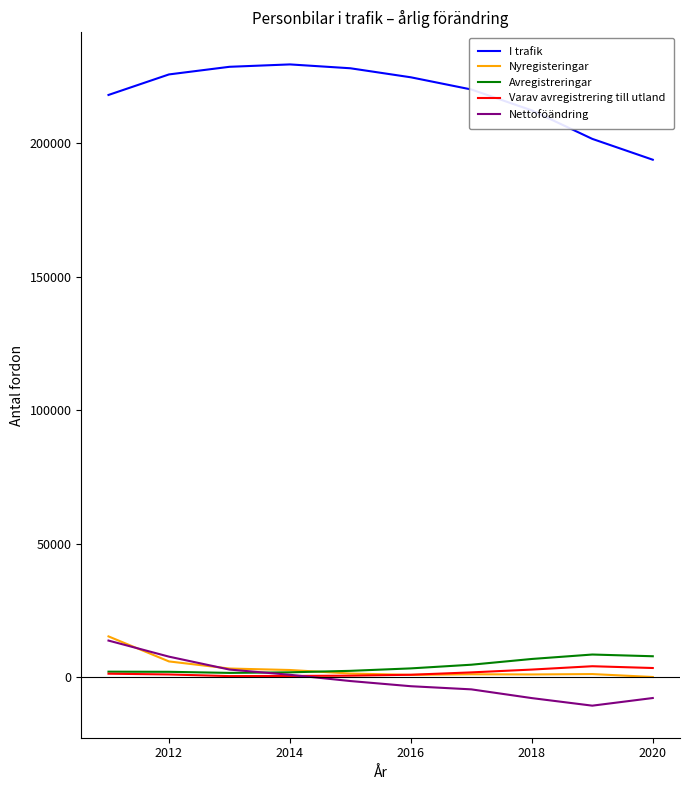

What is the maximum value for Avregistreringar?

8490